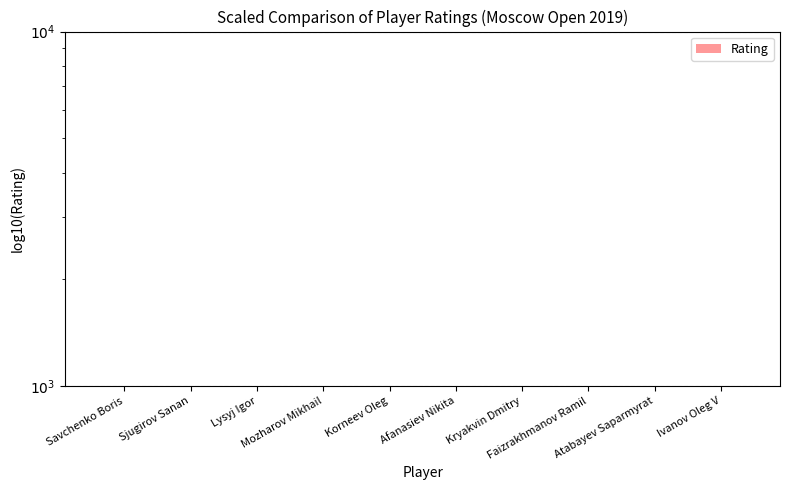

Rank the categories by value from highest to lowest.

Sjugirov Sanan, Lysyj Igor, Kryakvin Dmitry, Savchenko Boris, Mozharov Mikhail, Korneev Oleg, Afanasiev Nikita, Faizrakhmanov Ramil, Atabayev Saparmyrat, Ivanov Oleg V